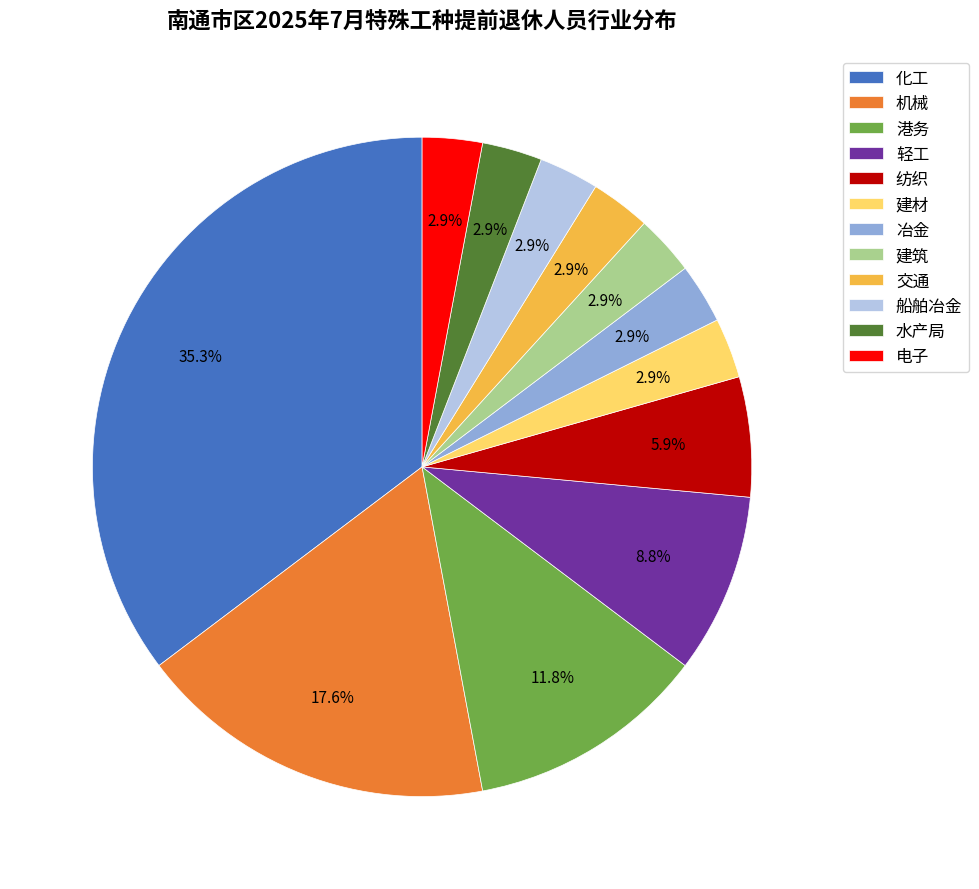

How many segments does this pie chart have?

12